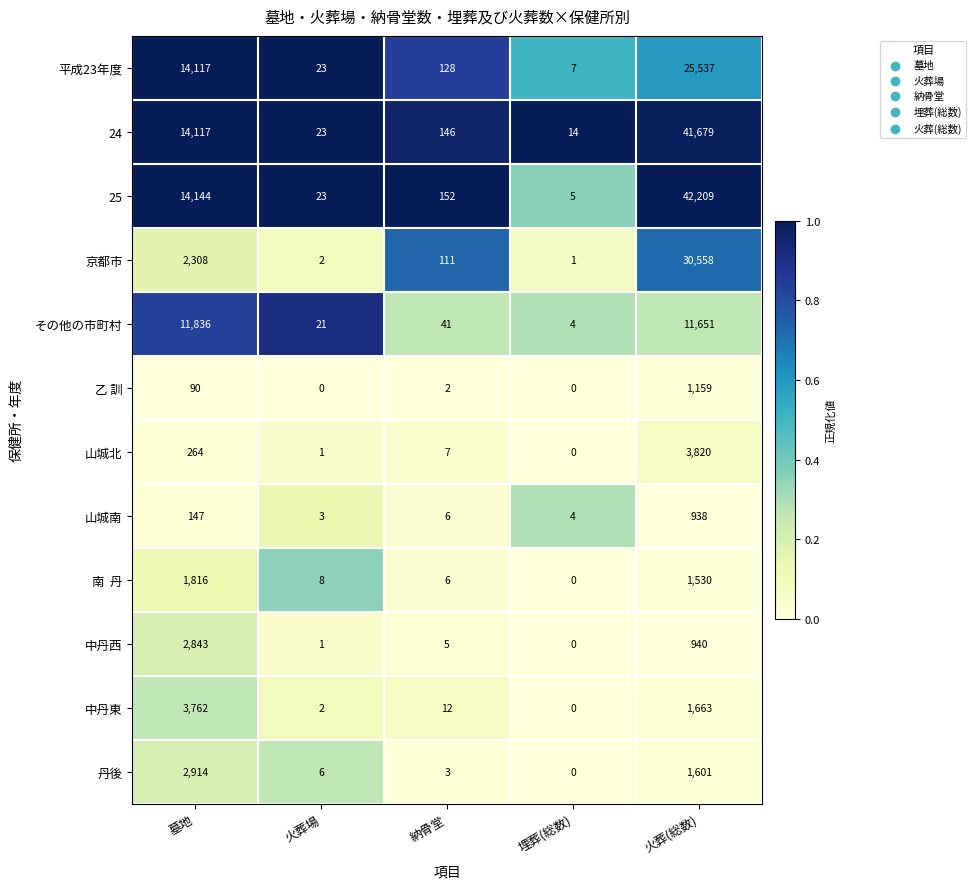

The value of その他の市町村 at 火葬(総数) is 5451. True or false?

False